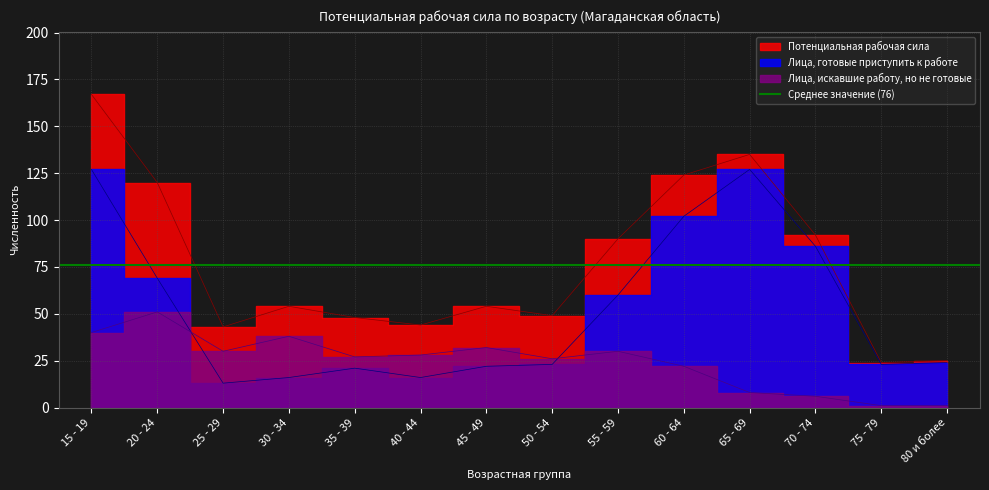

Rank the categories by Лица, готовые приступить к работе value from highest to lowest.

15 - 19, 65 - 69, 60 - 64, 70 - 74, 20 - 24, 55 - 59, 80 и более, 50 - 54, 75 - 79, 45 - 49, 35 - 39, 30 - 34, 40 - 44, 25 - 29